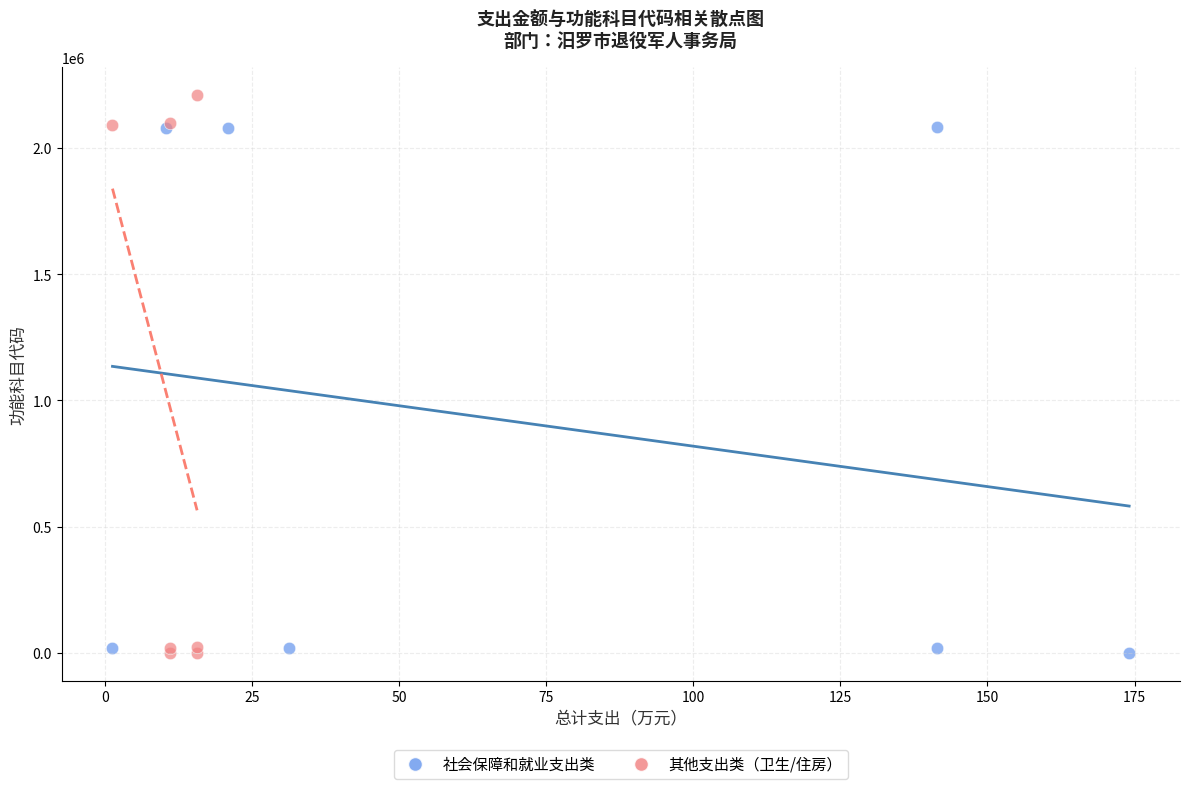

Which series has the widest spread of Y values?

其他支出类（卫生/住房）